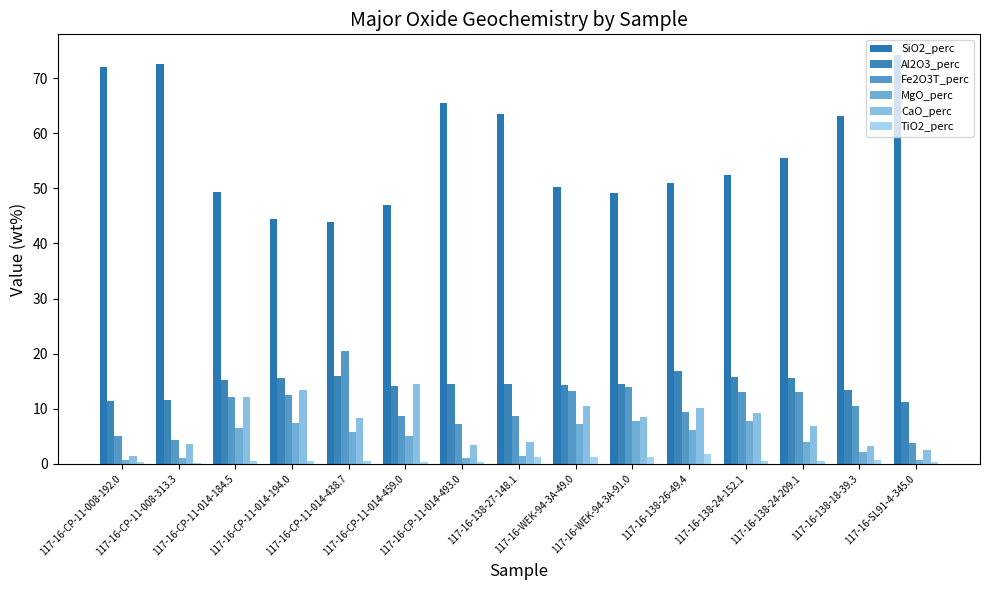

How many data points in MgO_perc are above 5?

8